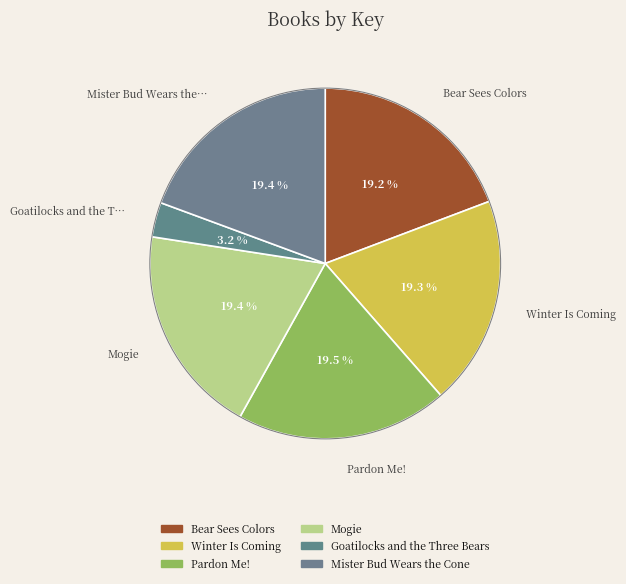

The Goatilocks and the Three Bears slice represents 3% of the pie. True or false?

True